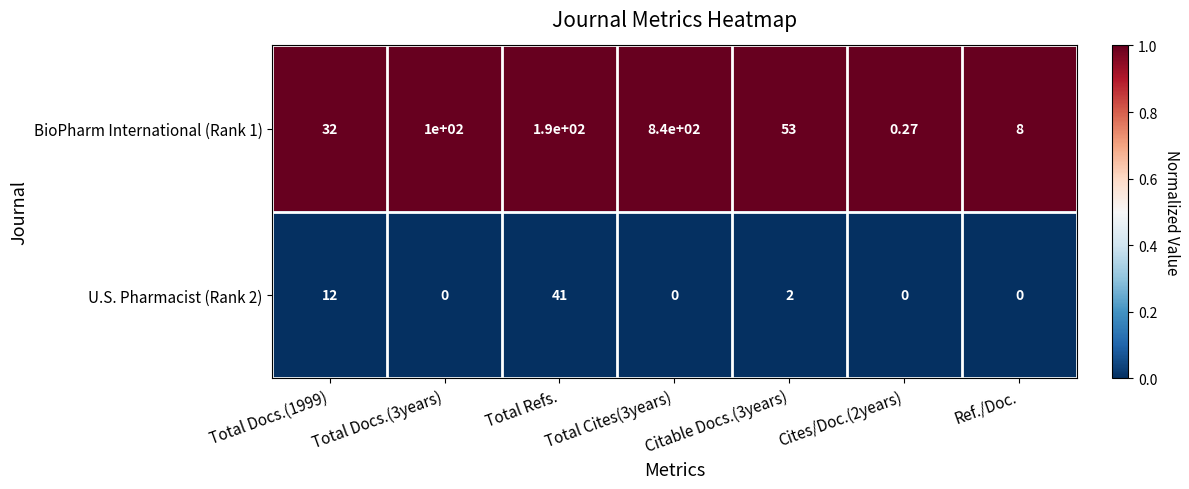

Between Total Docs.(1999) and Total Cites(3years), which series saw the biggest shift?

BioPharm International (Rank 1)